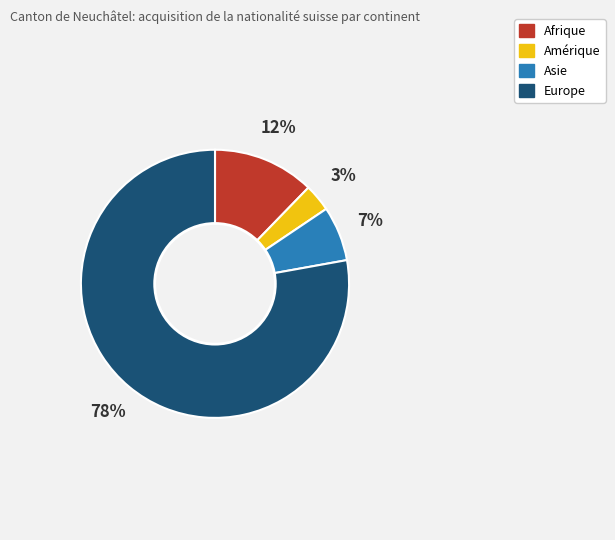

True or false: Europe accounts for 78% of the total.

True